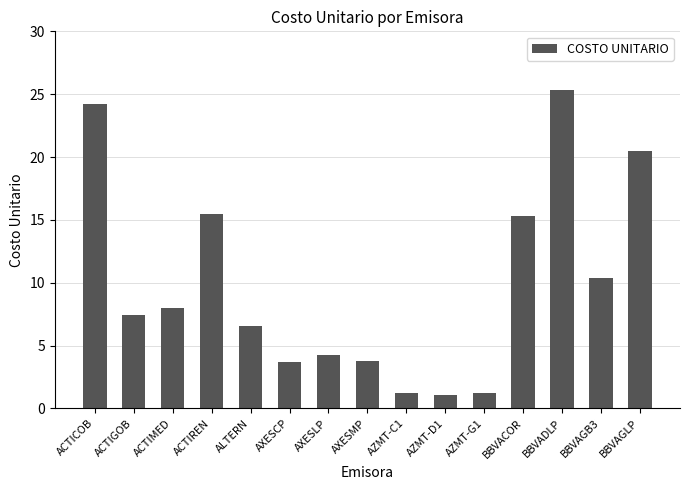

Reading left to right, list all the values displayed in this chart.

ACTICOB=24.2	ACTIGOB=7.5	ACTIMED=7.9	ACTIREN=15.4	ALTERN=6.6	AXESCP=3.7	AXESLP=4.2	AXESMP=3.7	AZMT-C1=1.2	AZMT-D1=1.1	AZMT-G1=1.2	BBVACOR=15.3	BBVADLP=25.4	BBVAGB3=10.4	BBVAGLP=20.4